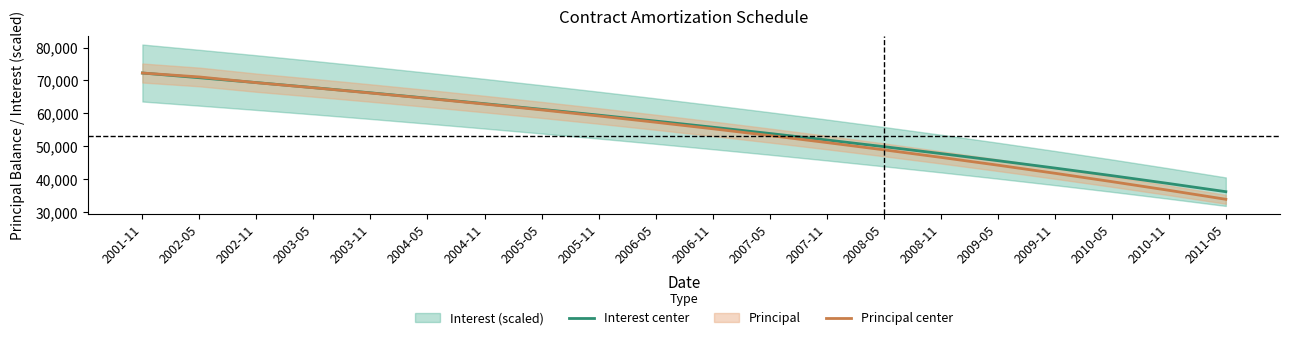

What is the minimum value for Principal center?

33844.5